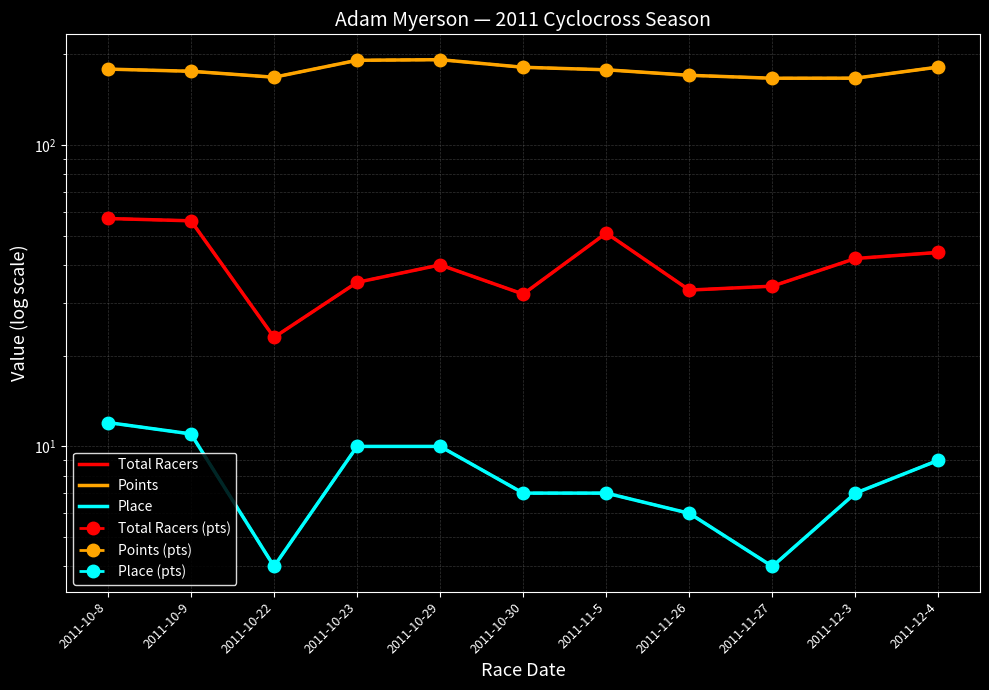

At 2011-11-26, list the series in order from largest to smallest.

Points, Points (pts), Total Racers, Total Racers (pts), Place, Place (pts)